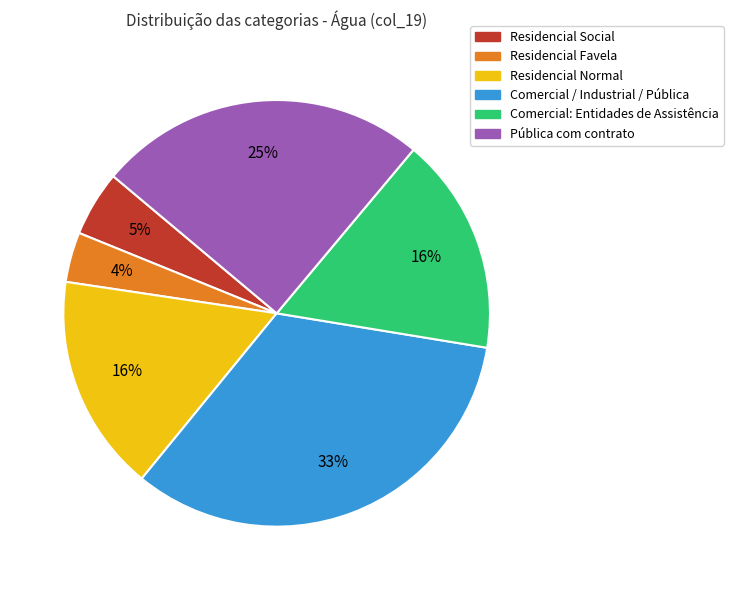

Is it true that Residencial Normal is 16% of the pie?

True